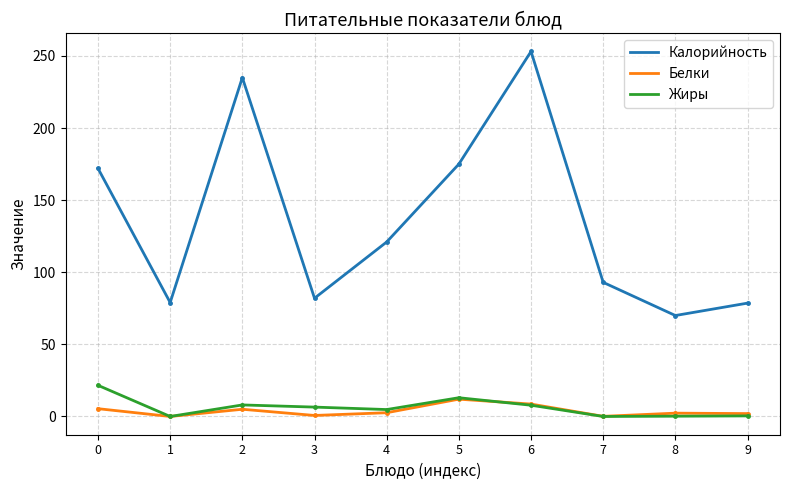

Does the chart have visible grid lines?

Yes